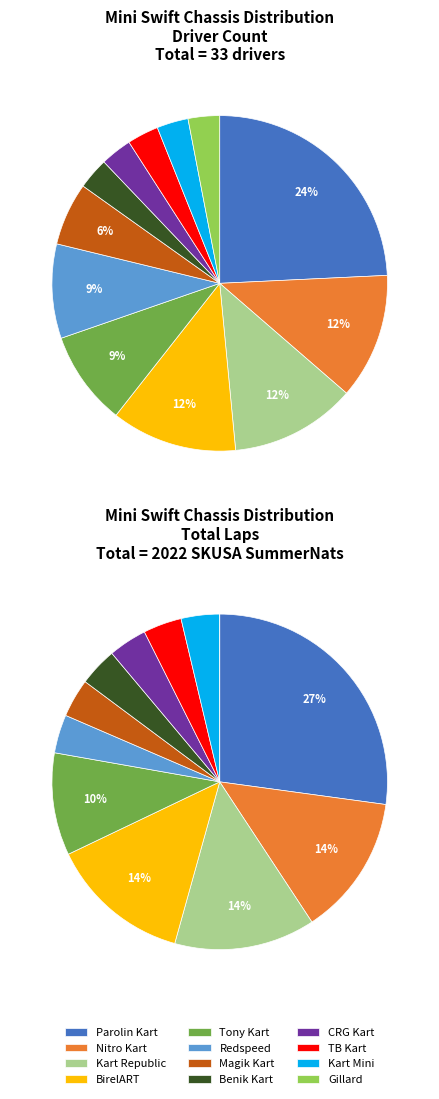

Which has a higher value, Parolin Kart or Tony Kart?

Parolin Kart